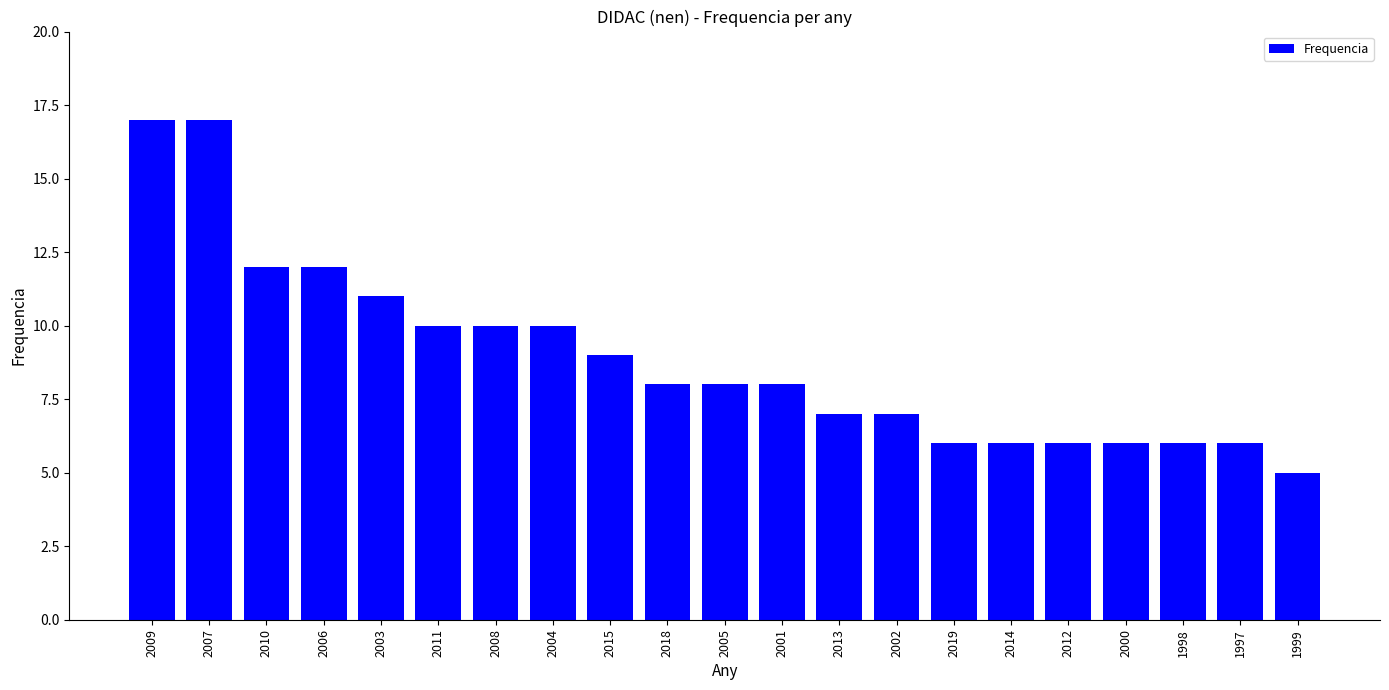

True or false: the data shows 9 at 2012.

False